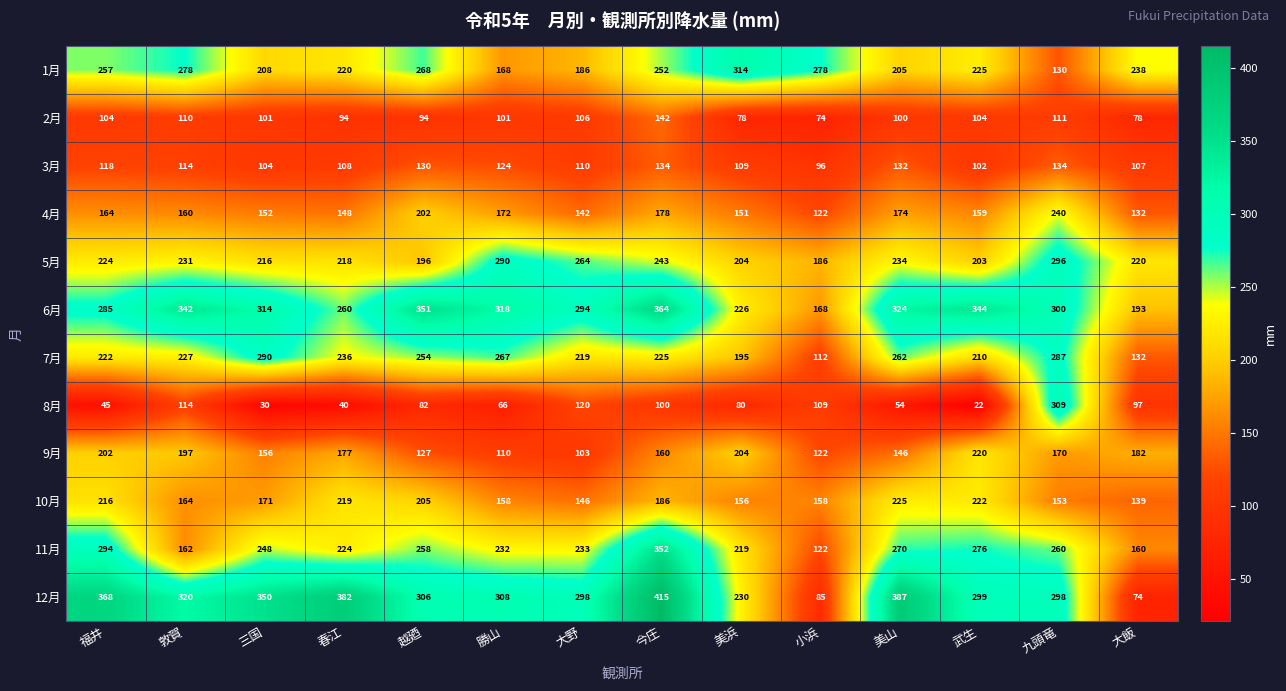

Which series has the widest spread of values?

12月